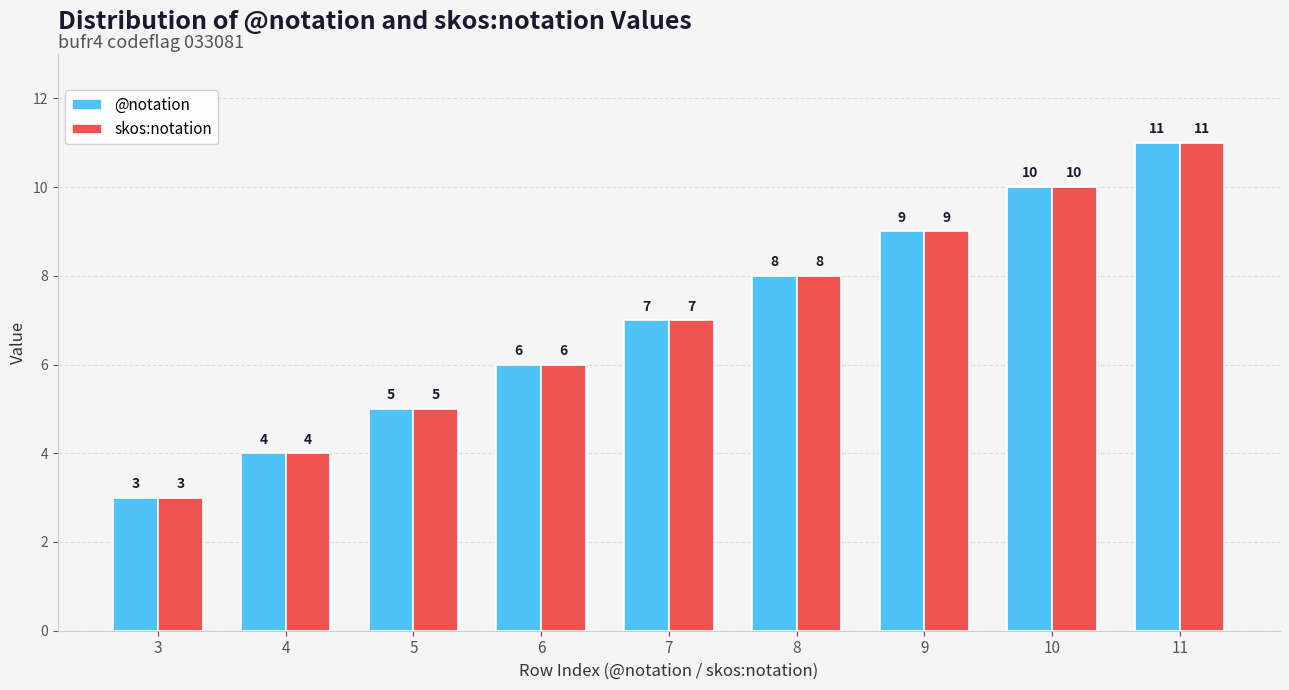

How many data points in @notation are less than 7?

4